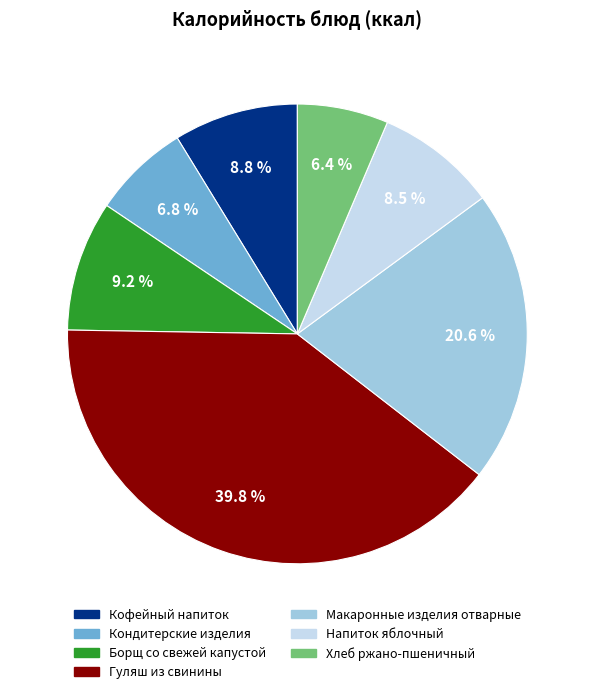

Approximately how many times larger is the value at Напиток яблочный compared to Хлеб ржано-пшеничный?

1.3